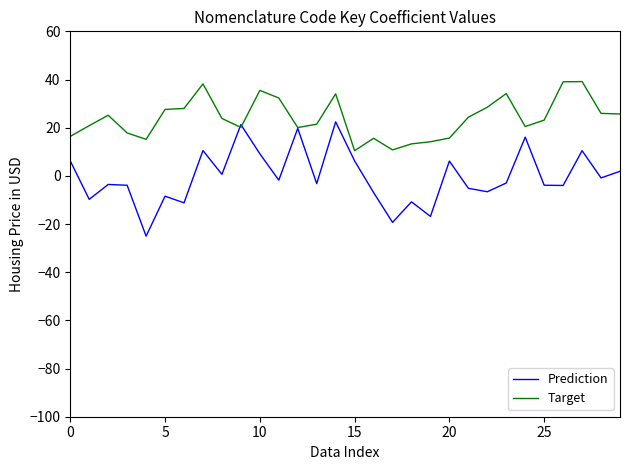

Which series has the largest total across all categories?

Target